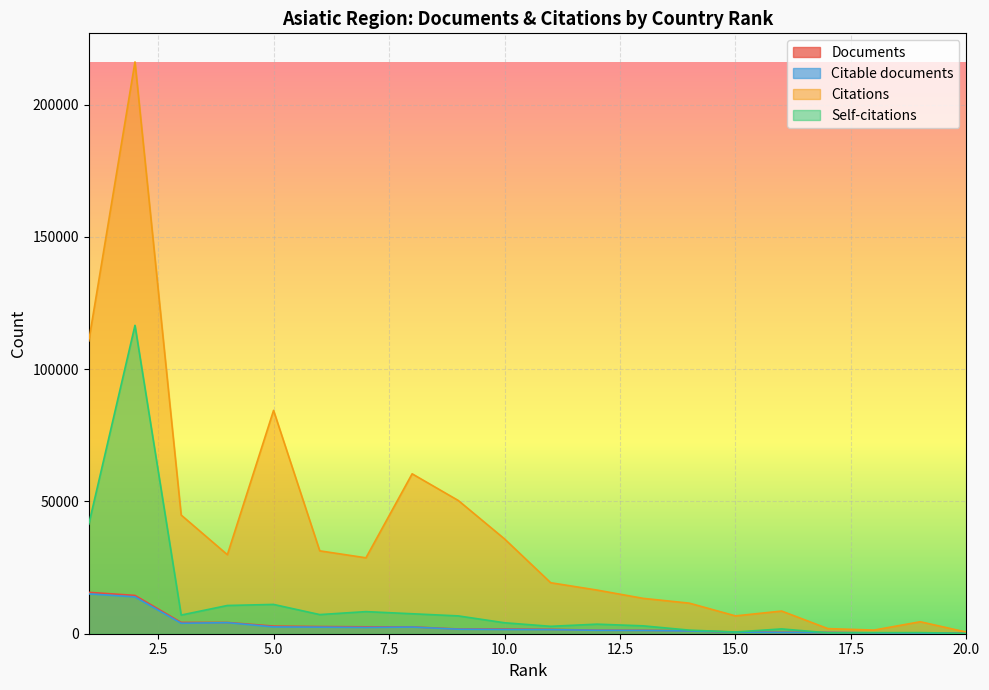

How many lines are shown in the chart?

4